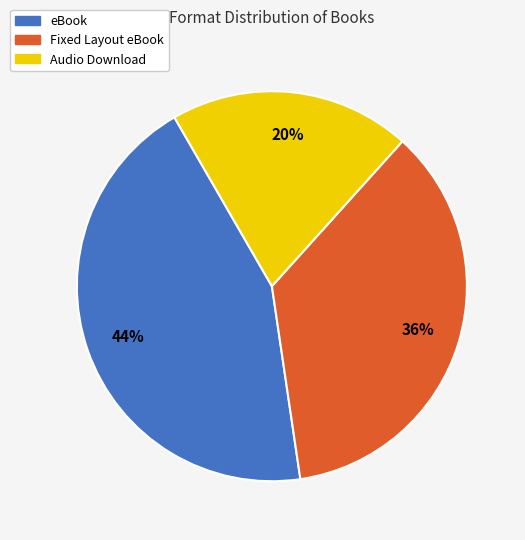

Which has a higher value, Fixed Layout eBook or Audio Download?

Fixed Layout eBook